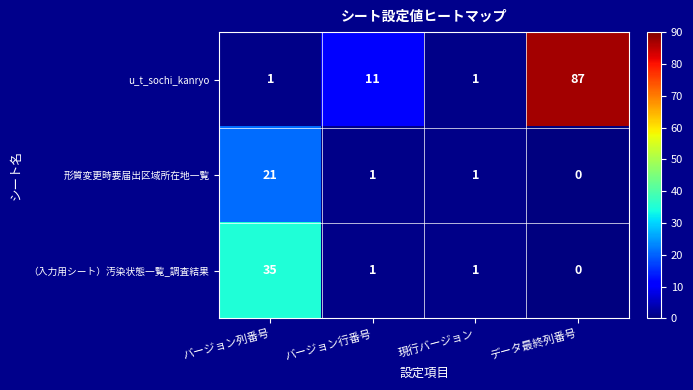

Reading right to left, list all the values displayed in this chart.

u_t_sochi_kanryo: データ最終列番号=87	現行バージョン=1	バージョン行番号=11	バージョン列番号=1
形質変更時要届出区域所在地一覧: データ最終列番号=0	現行バージョン=1	バージョン行番号=1	バージョン列番号=21
（入力用シート）汚染状態一覧_調査結果: データ最終列番号=0	現行バージョン=1	バージョン行番号=1	バージョン列番号=35